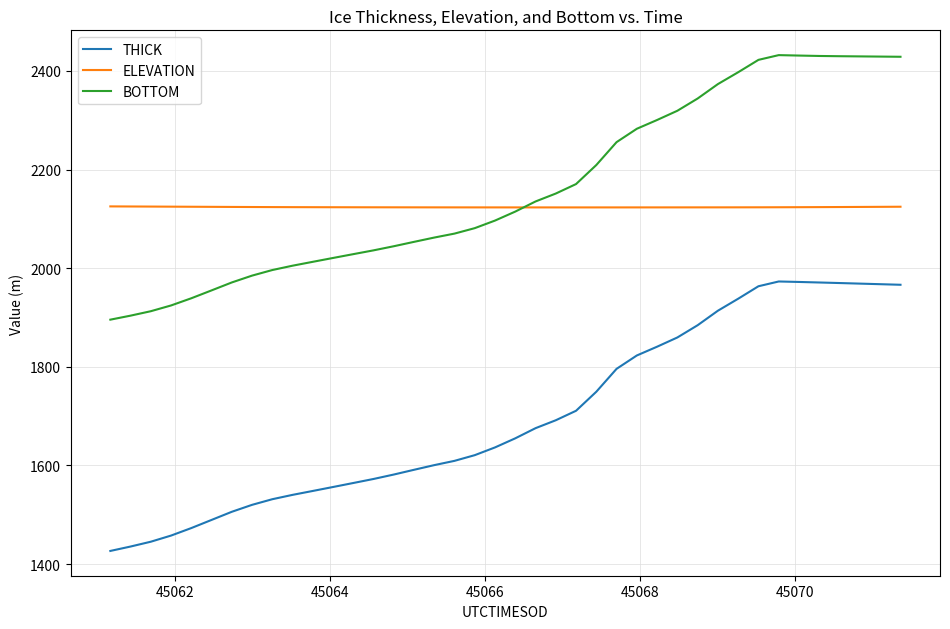

True or false: ELEVATION and THICK cross at least once.

False